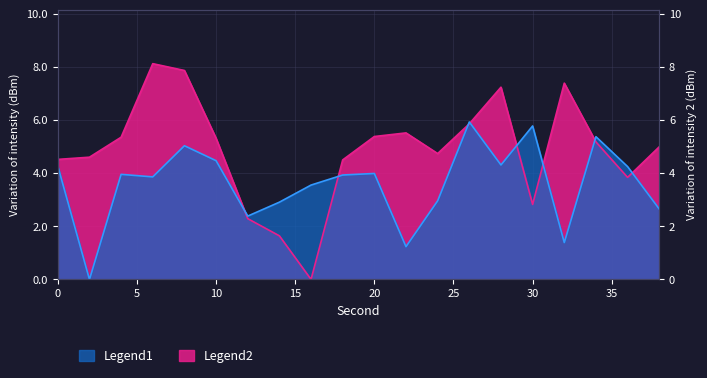

Which series changed the most between 6 and 10?

Legend2